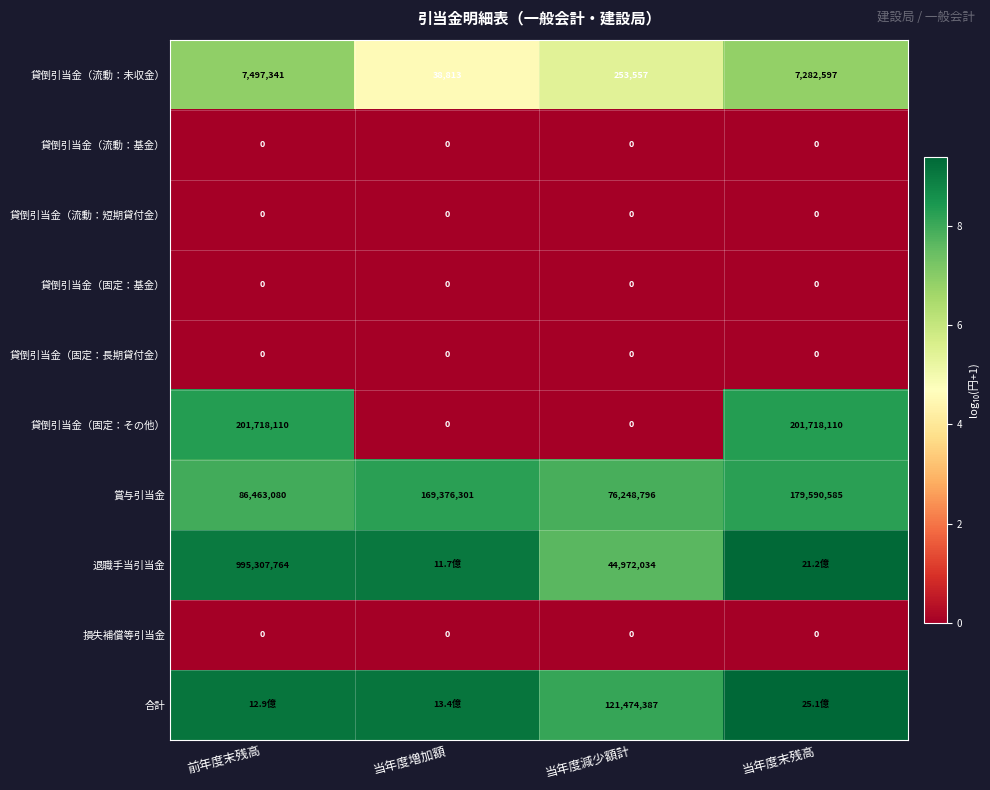

Which category has the lowest value in the 賞与引当金 series?

当年度減少額計